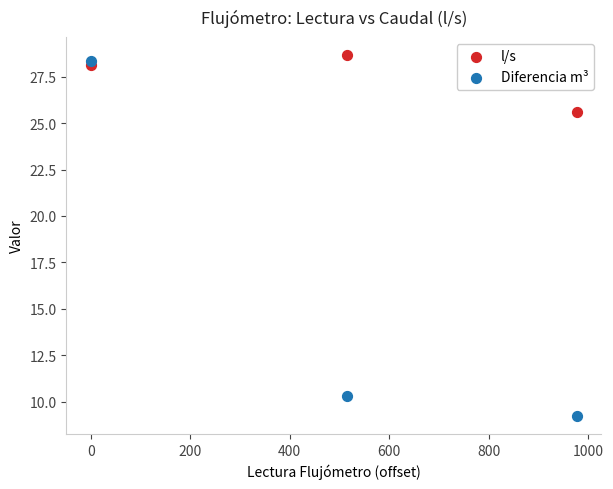

What are all the series names shown in the legend?

l/s, Diferencia m³